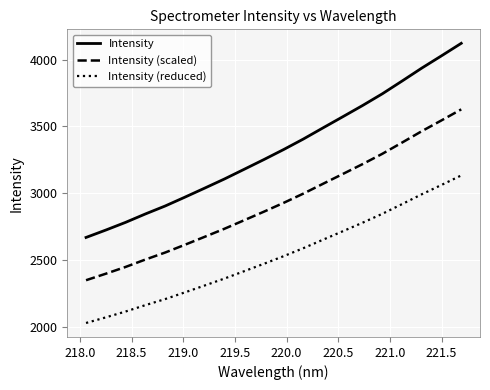

What is the difference between the maximum and minimum values in the Intensity series?

1453.6